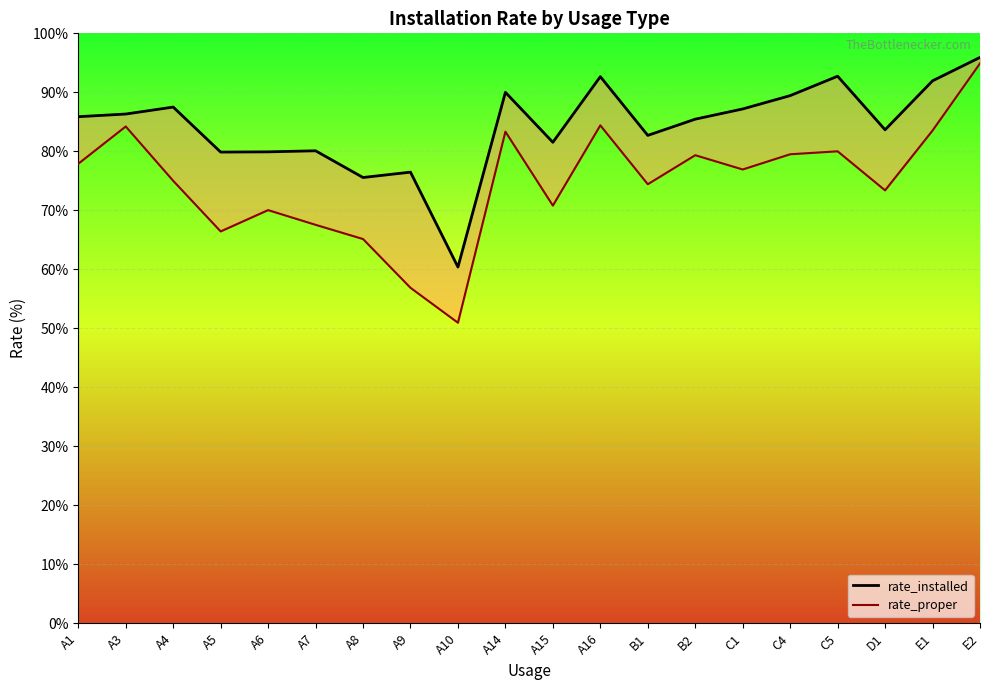

True or false: rate_installed_line and rate_proper_line cross at least once.

False